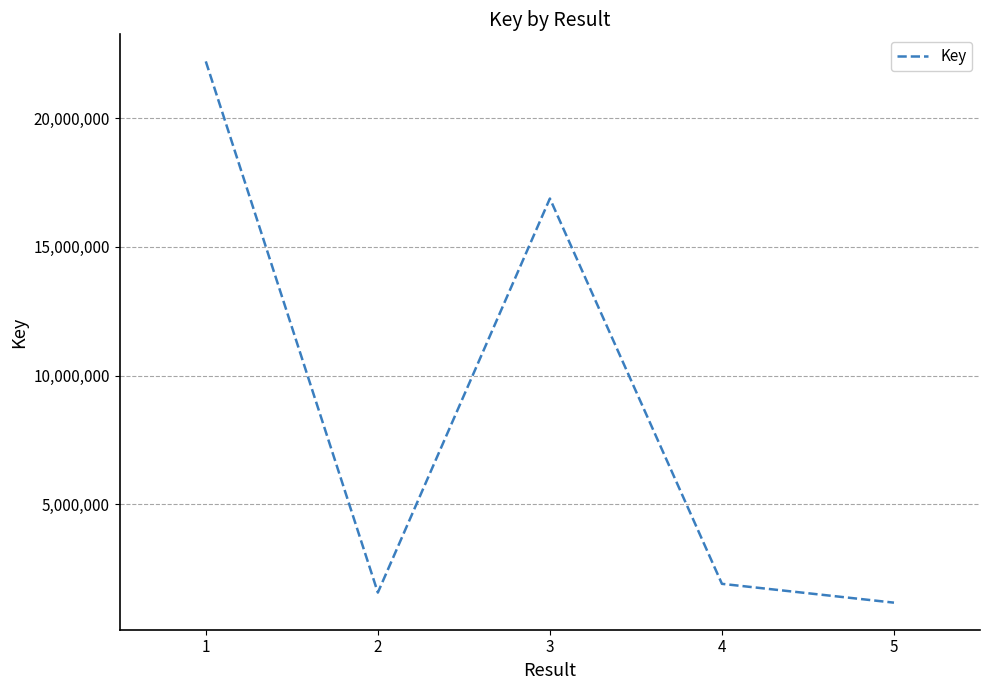

The value at 3 is 16878951. True or false?

True